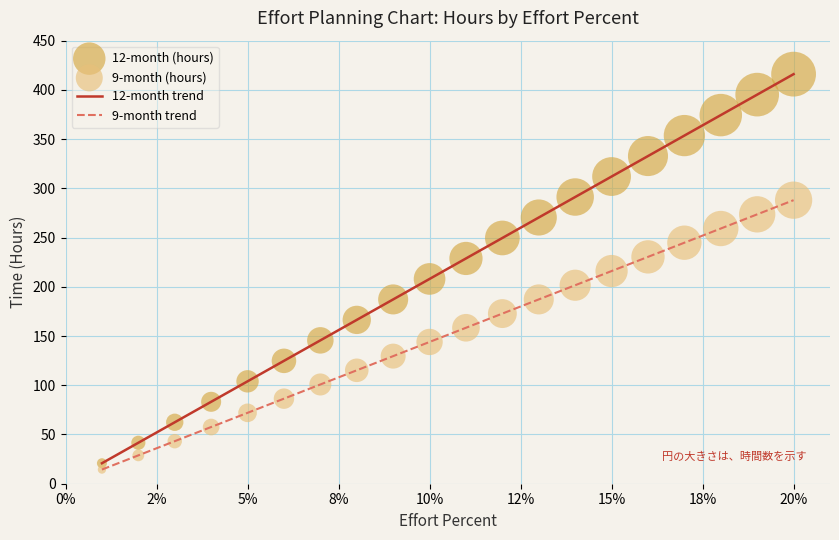

Which series has the largest total across all categories?

12-month trend